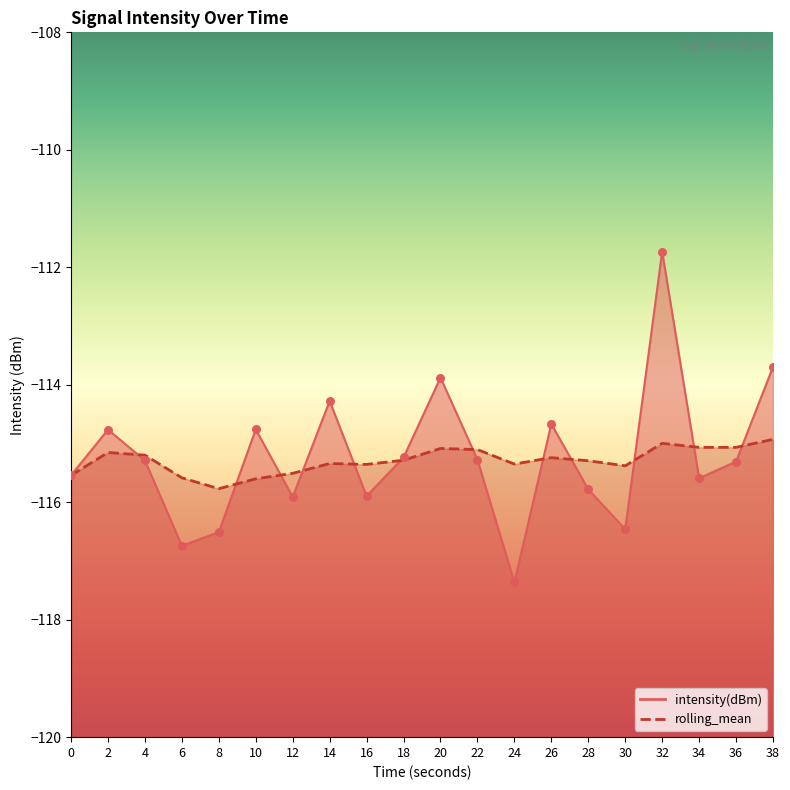

What are all the series names shown in the legend?

intensity(dBm), rolling_mean